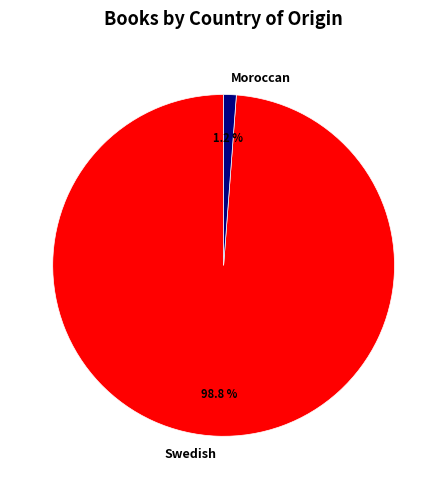

True or false: Swedish accounts for 99% of the total.

True